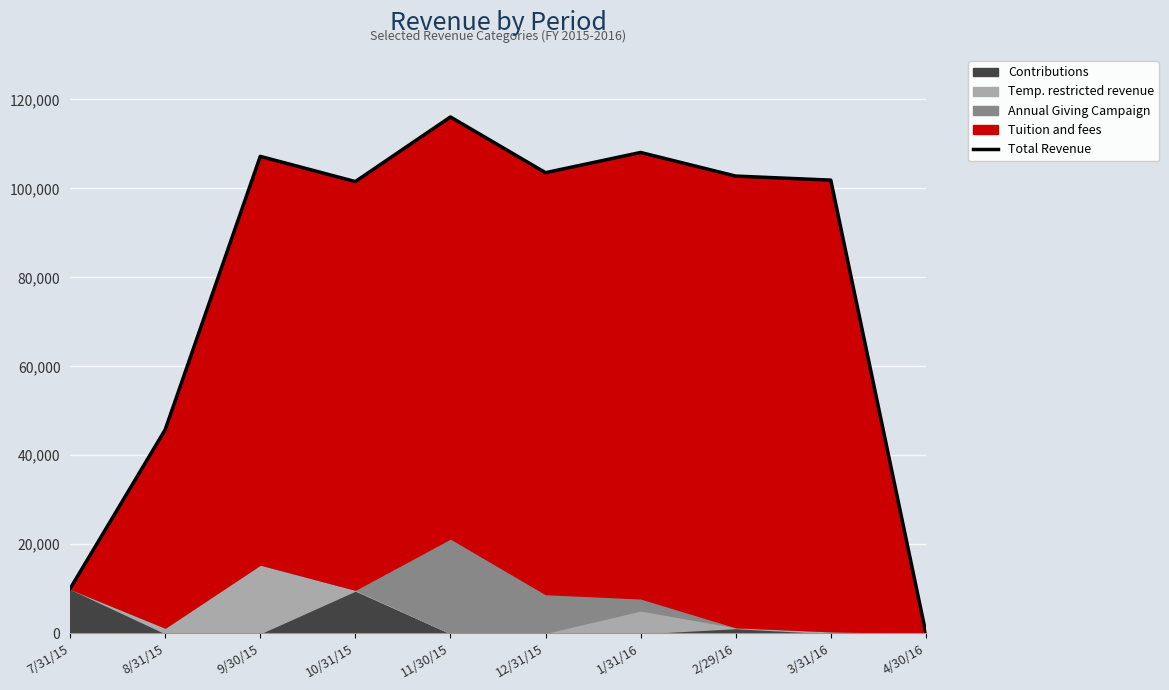

The chart shows a value of 67249.6 at 8/31/15. True or false?

False